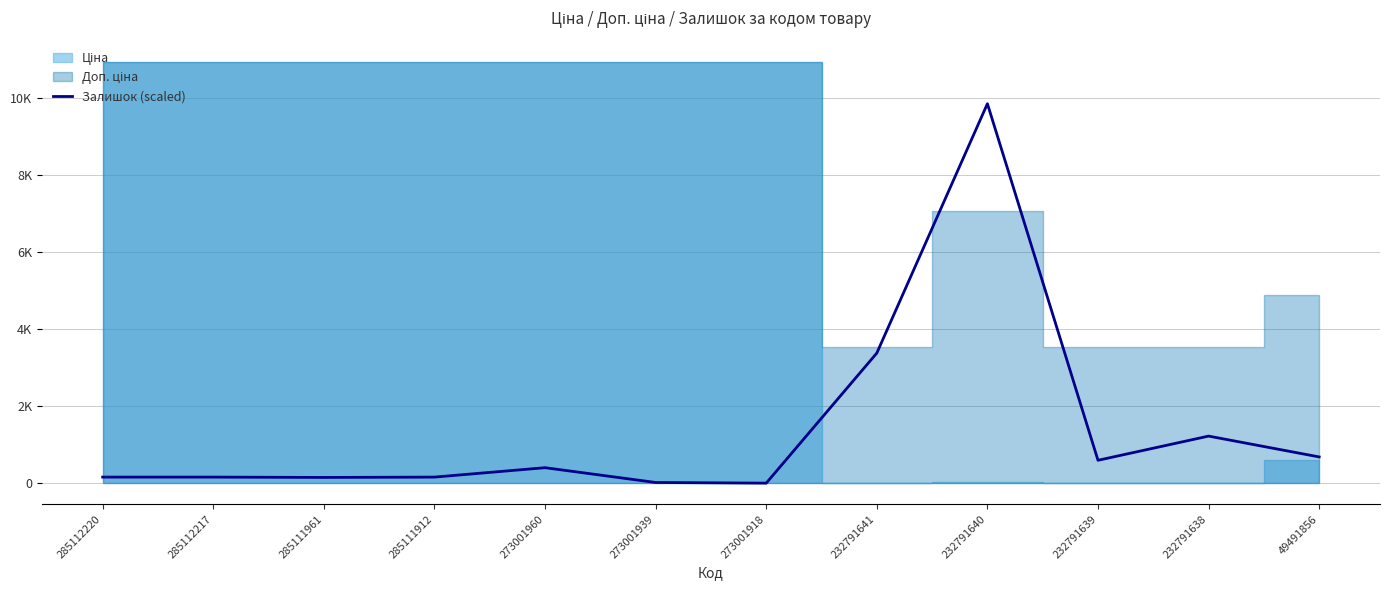

Which label corresponds to the largest value in the chart?

232791640